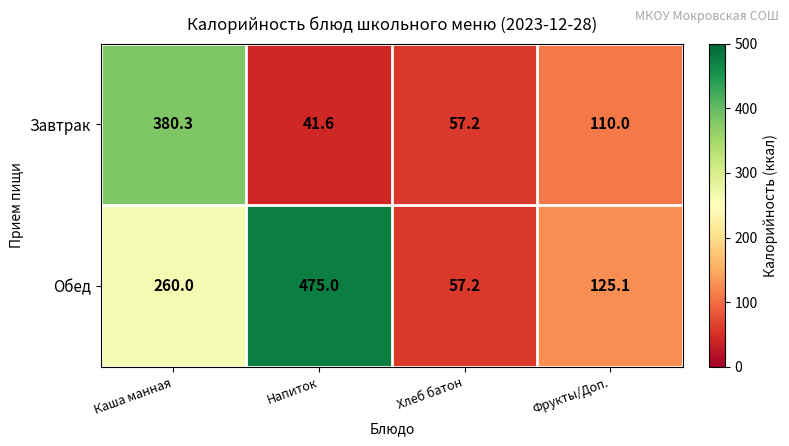

The Обед series shows 211.7 at Фрукты/Доп.. True or false?

False